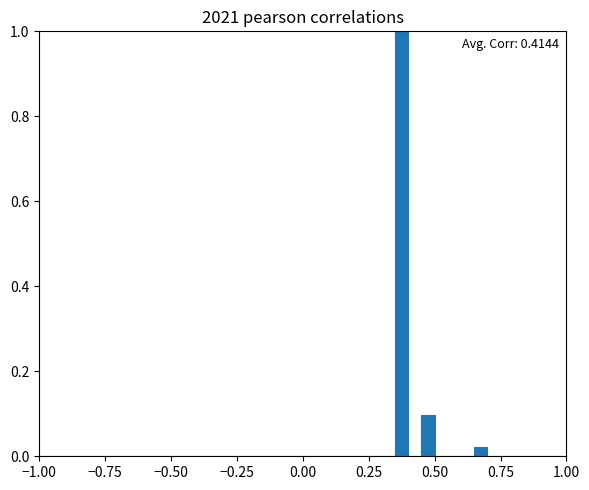

Around what value on the x-axis is the tallest bar? Give the approximate position of its centre, as read against the axis.

0.40